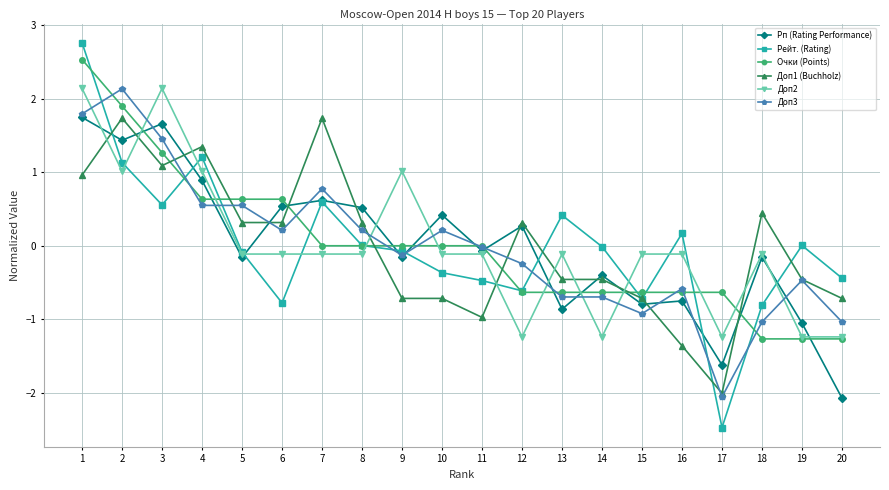

In Рейт. (Rating), how many points are higher than both neighbors (excluding endpoints)?

5